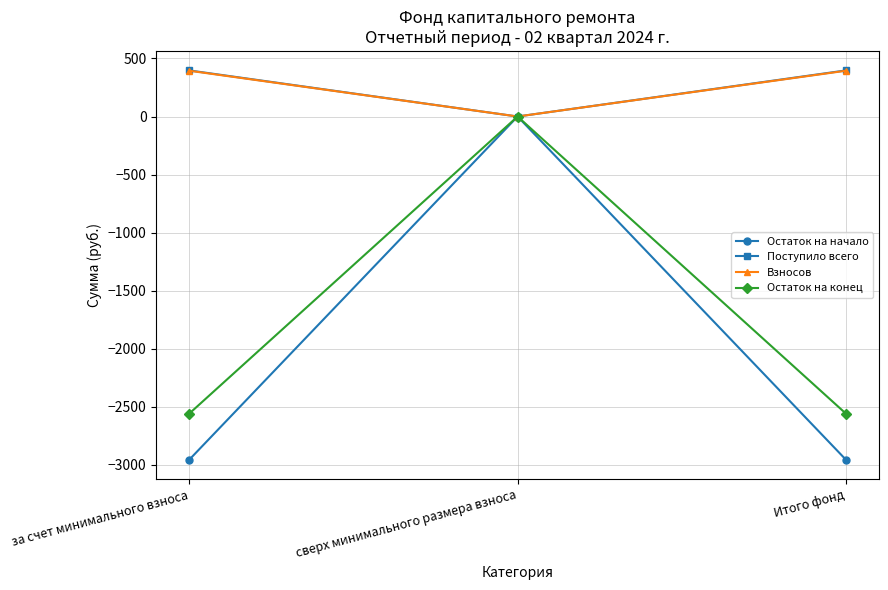

How many lines are shown in the chart?

4